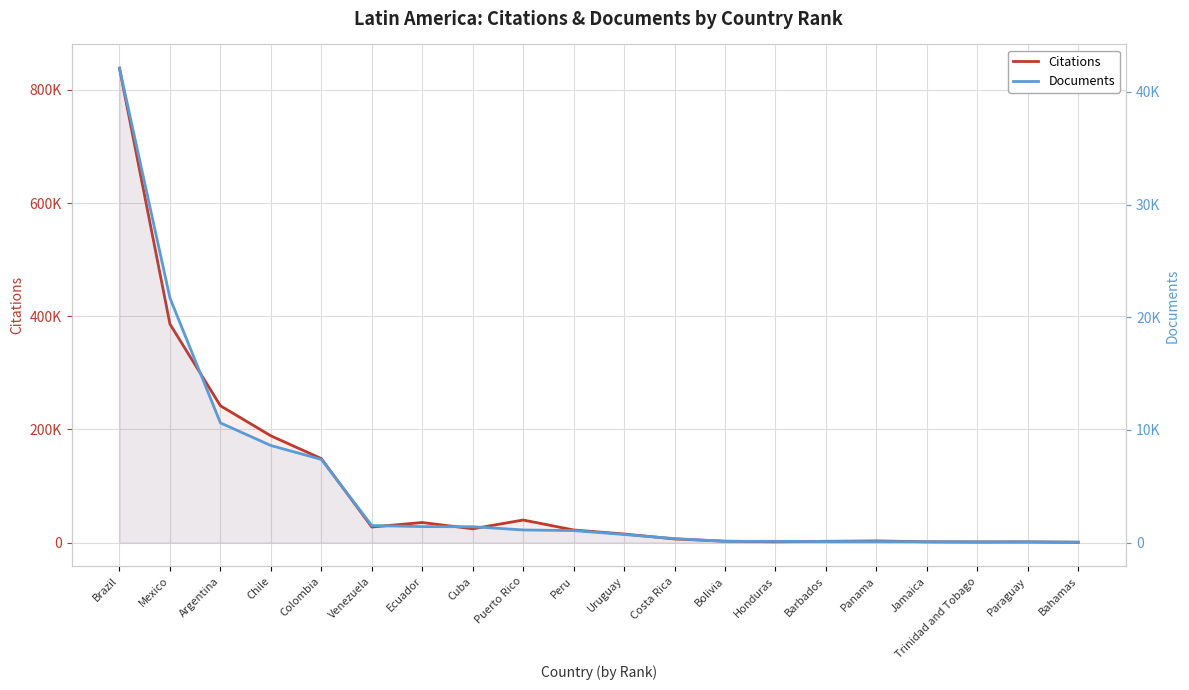

The Documents series shows 1414 at Ecuador. True or false?

True